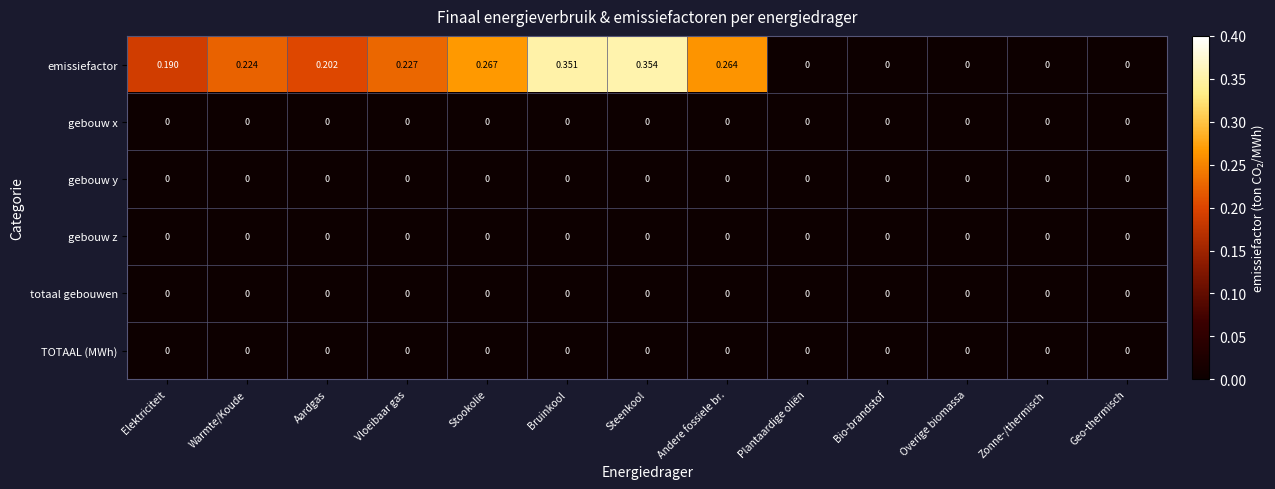

At which category is the sum across all series the highest?

Steenkool